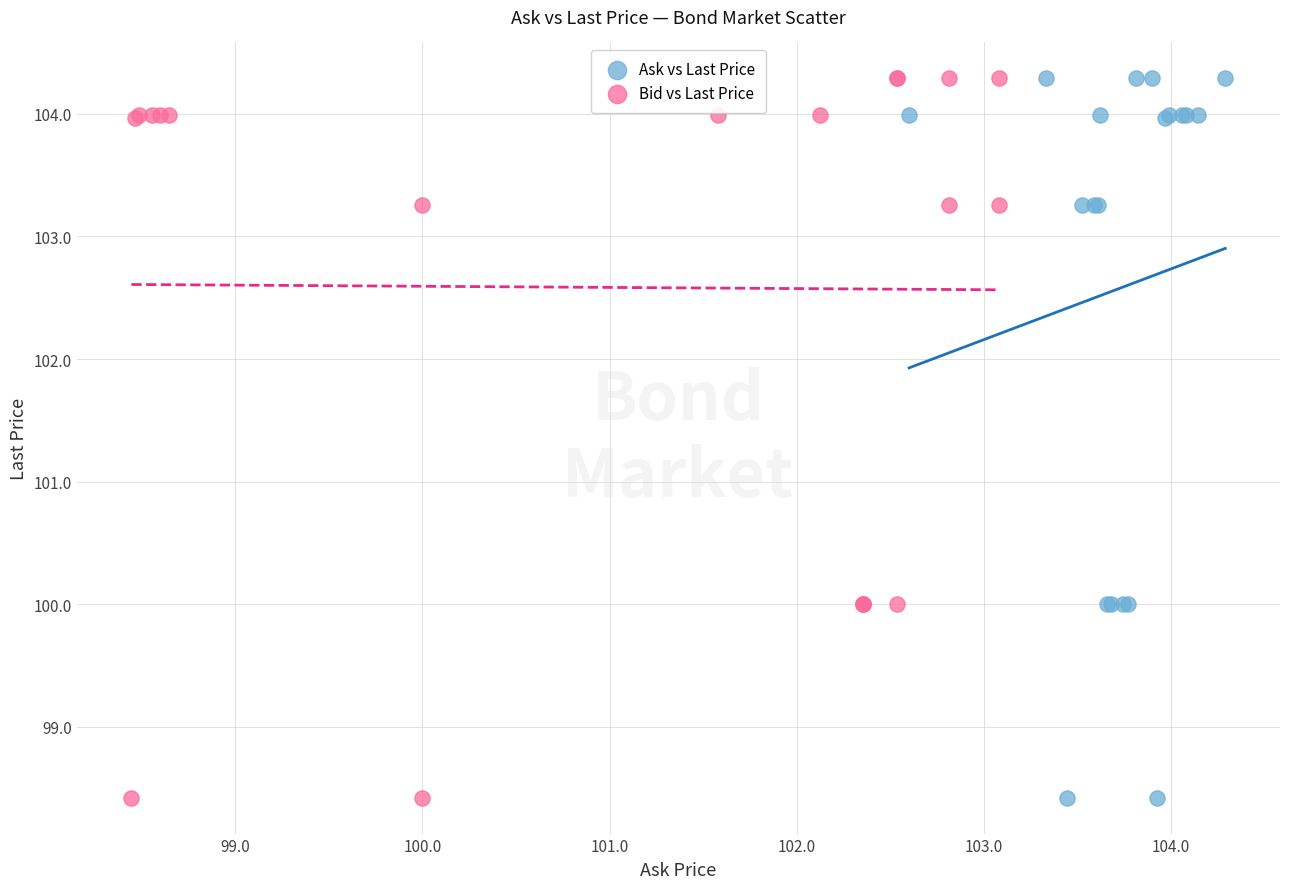

What are all the series names shown in the legend?

Ask vs Last Price, Bid vs Last Price